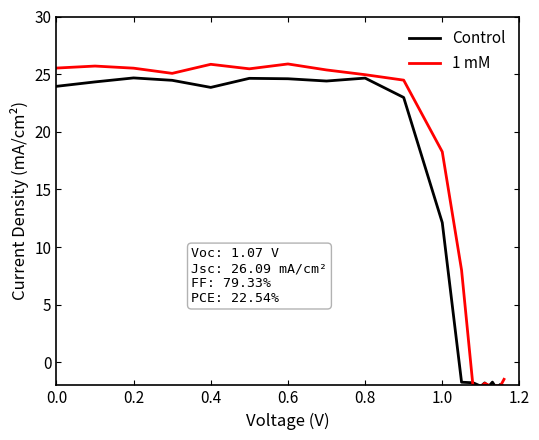

Which series ends up on top after the final intersection of Control and 1 mM?

1 mM